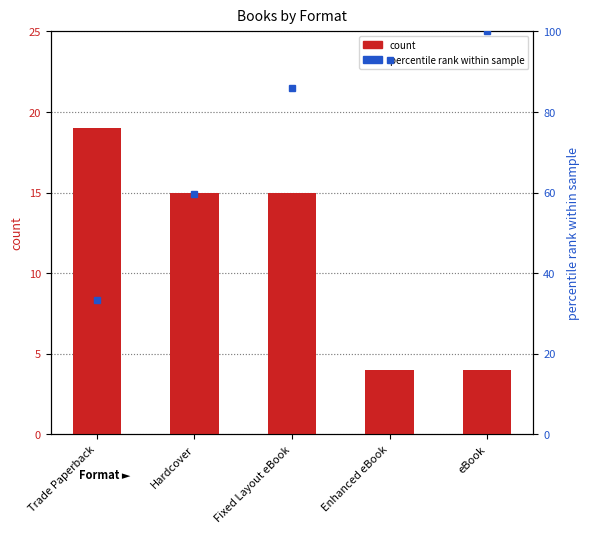

What is the difference between the percentile rank within sample values at Trade Paperback and Enhanced eBook?

59.6